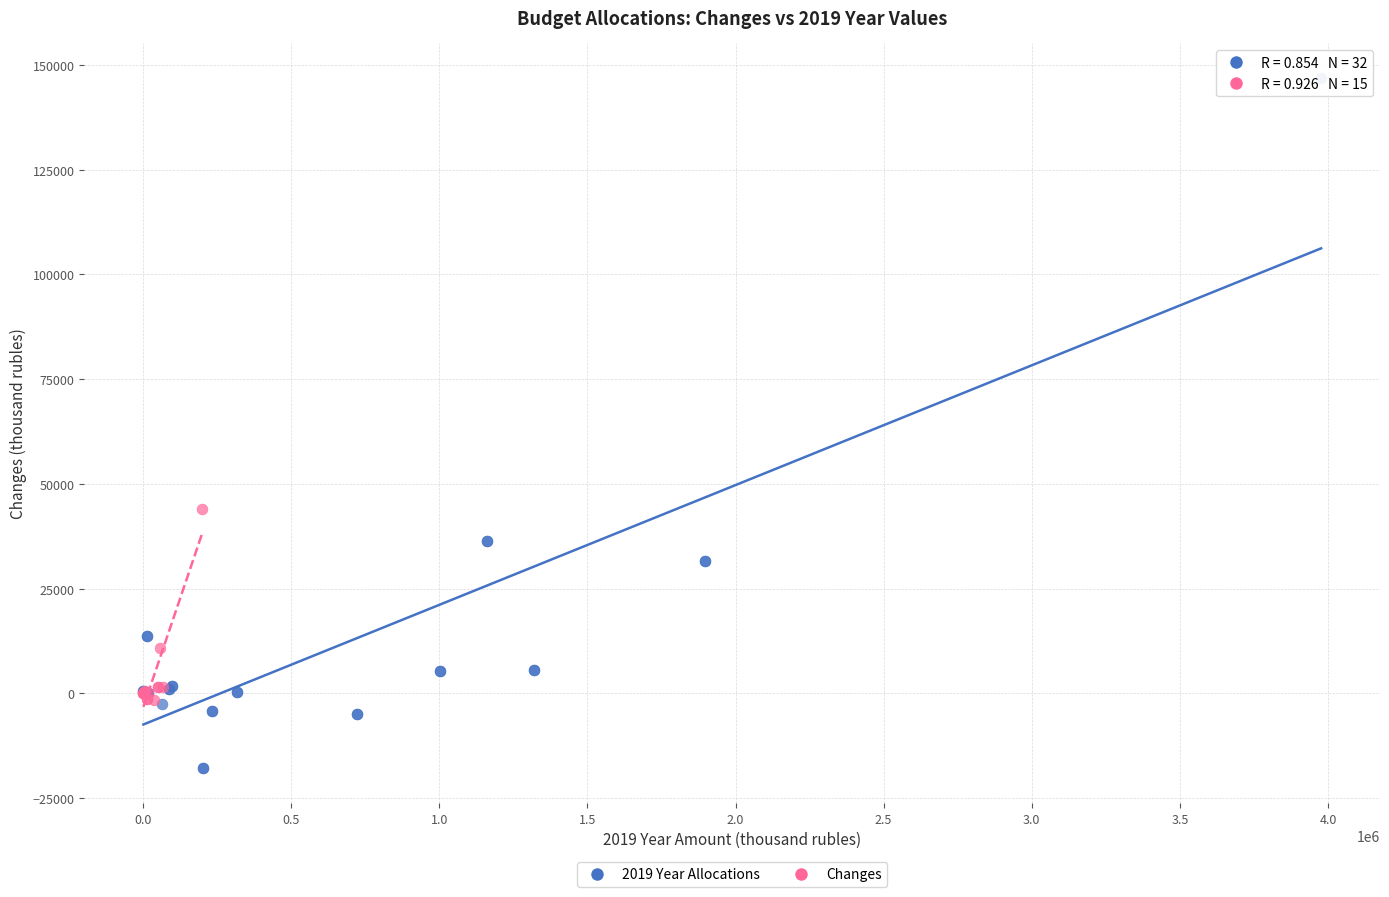

Which series contains the lowest Y value?

2019 Year Allocations